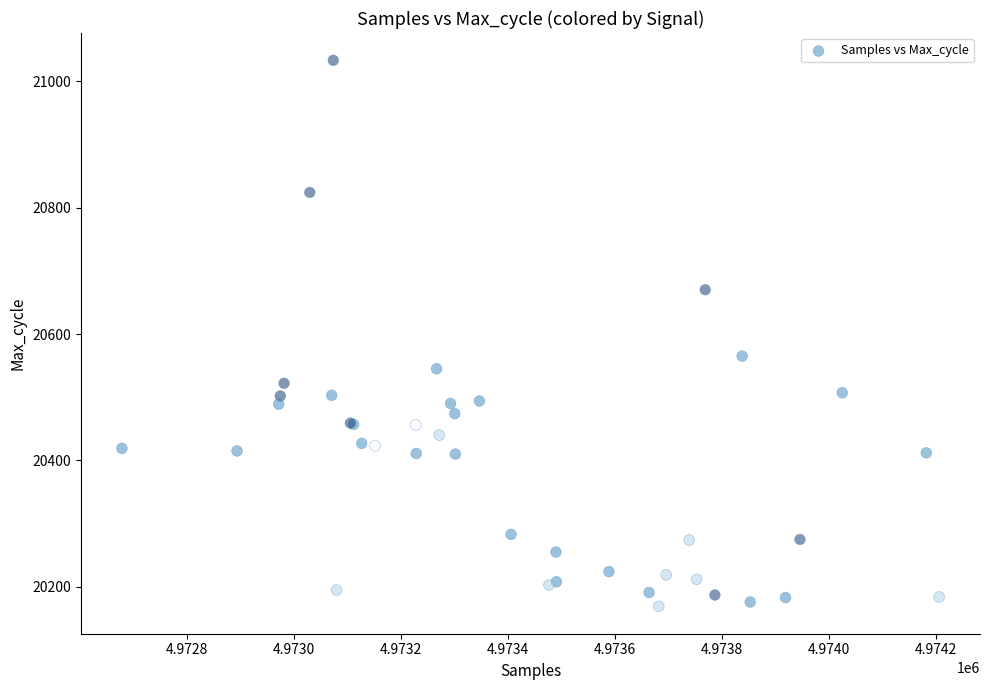

What Y value in the scatter plot is closest to 20601?

20565